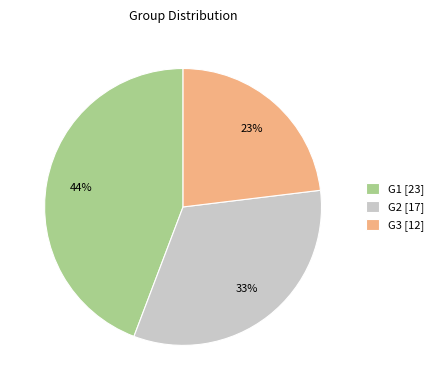

Rank the categories by value from lowest to highest.

G3, G2, G1